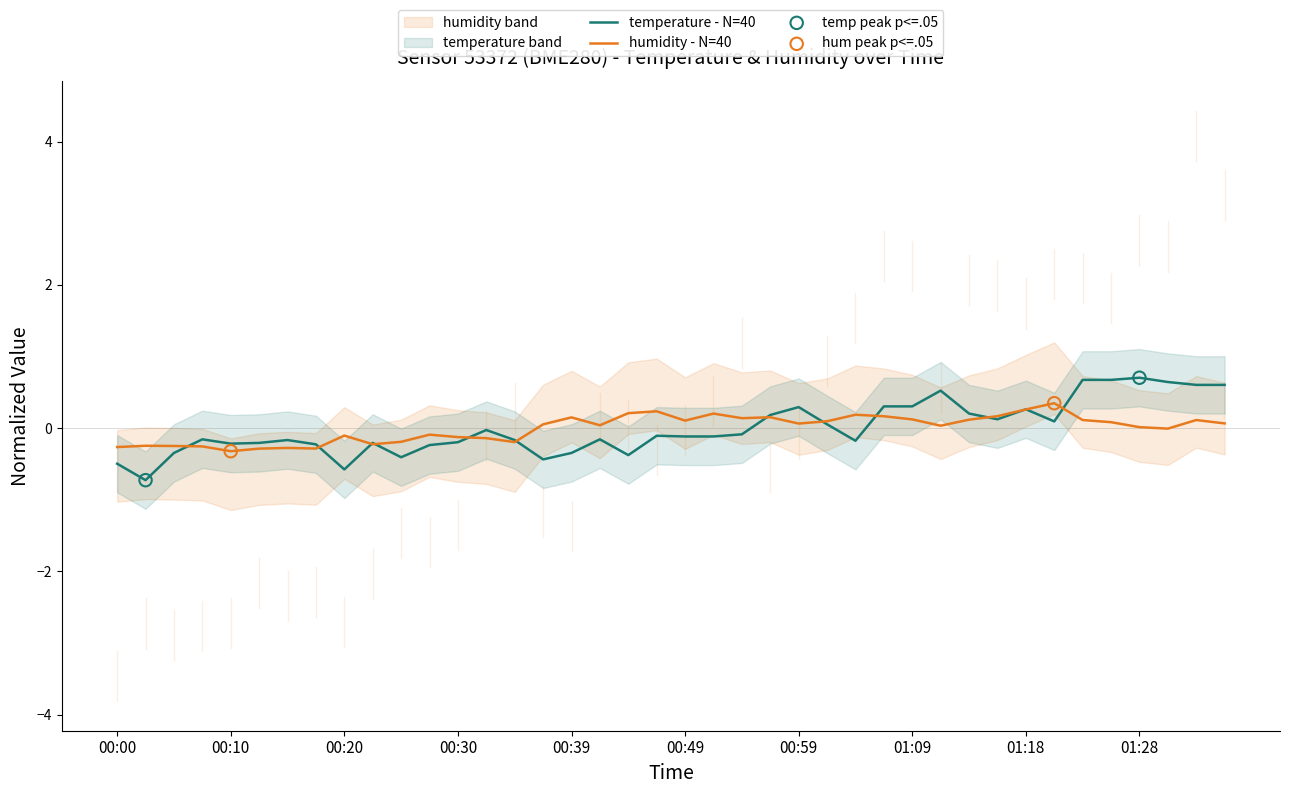

Which series has the largest total across all categories?

temperature - N=40